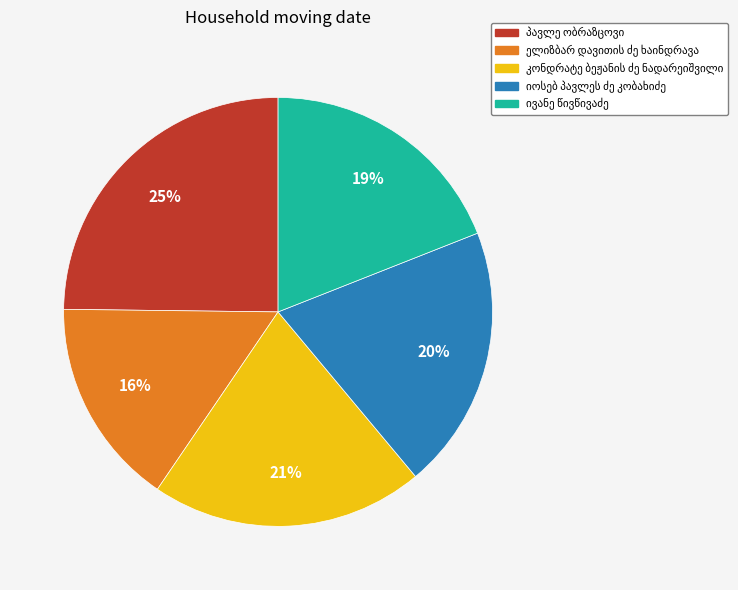

Is there any slice that represents more than half of the pie?

No